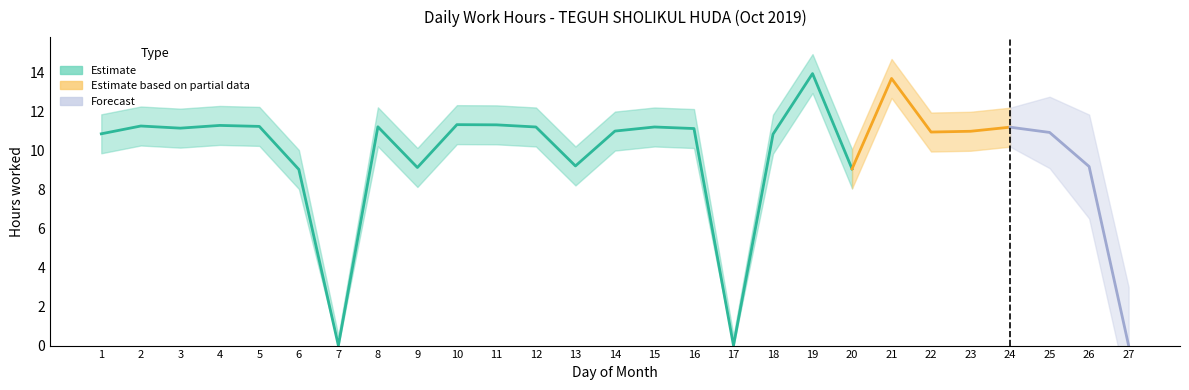

The Low (hours) series shows 13.0 at 20. True or false?

False